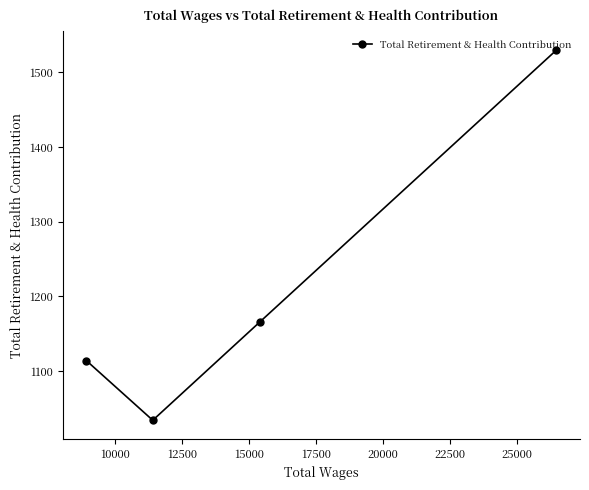

What is the value of the 2nd point from the left?

1034